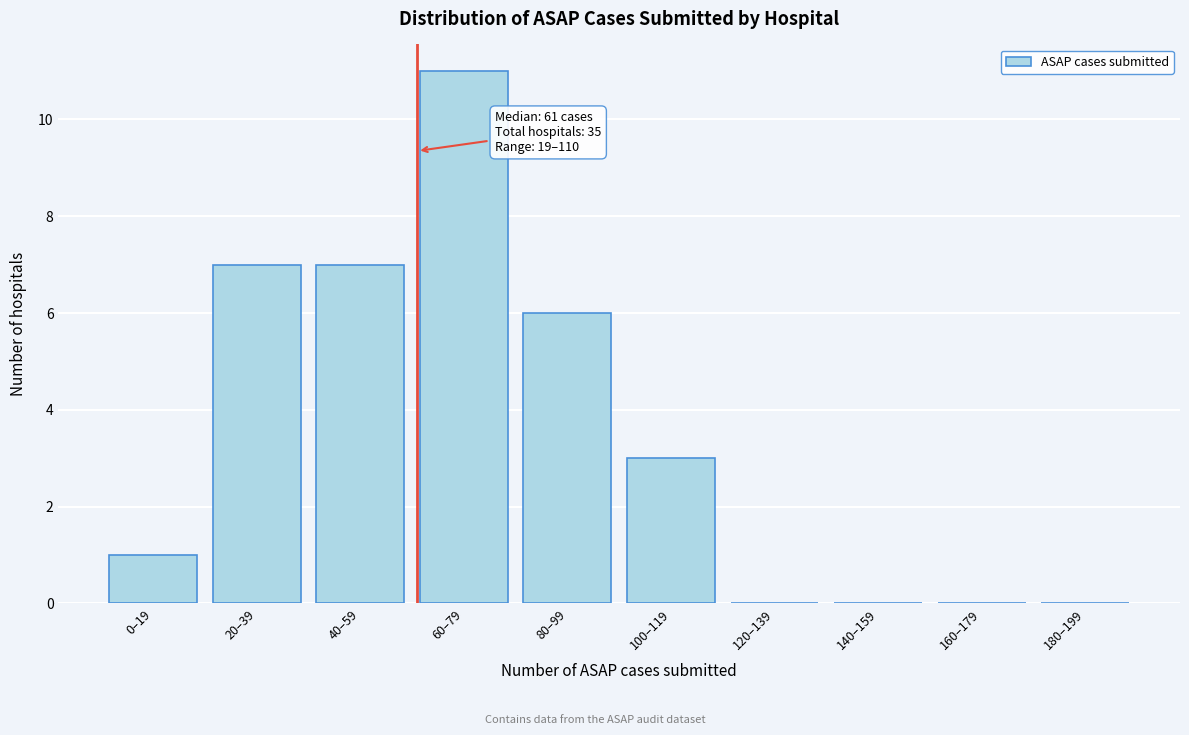

Reading left to right, list all the values displayed in this chart.

0–19=1	20–39=7	40–59=7	60–79=11	80–99=6	100–119=3	120–139=0	140–159=0	160–179=0	180–199=0